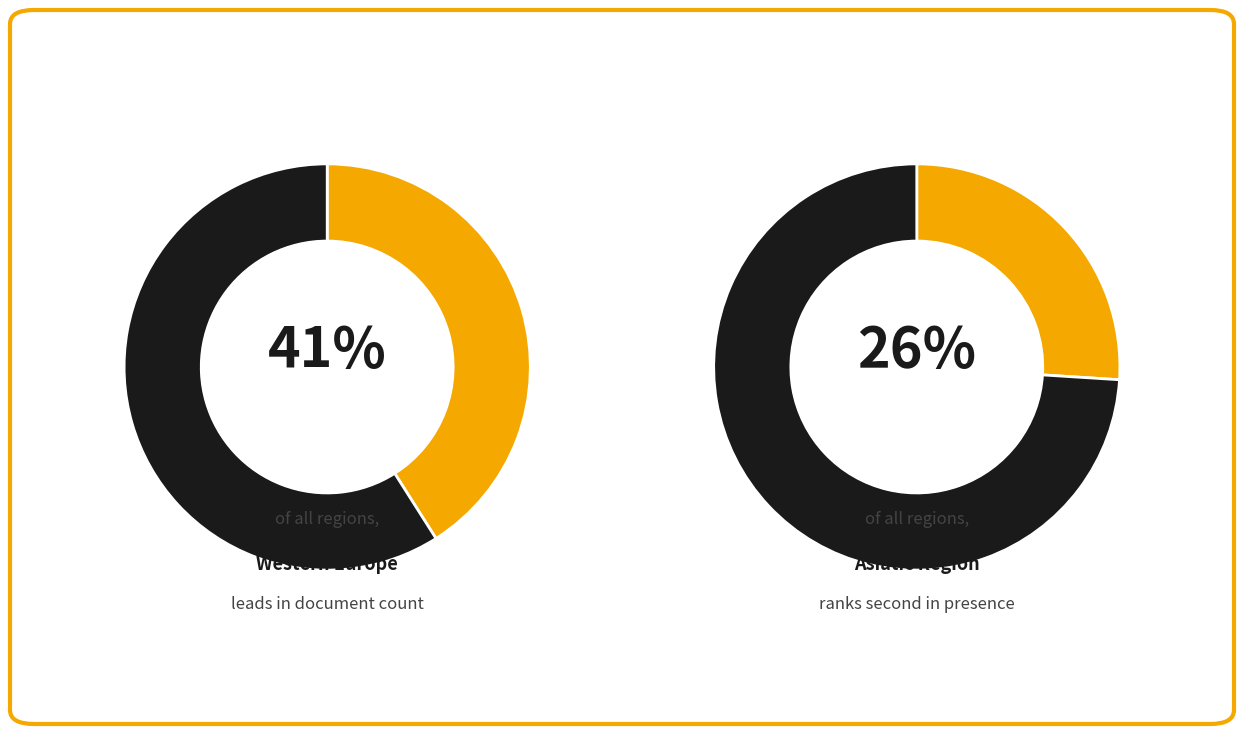

What percentage is NOT represented by Western Europe?

58.7%